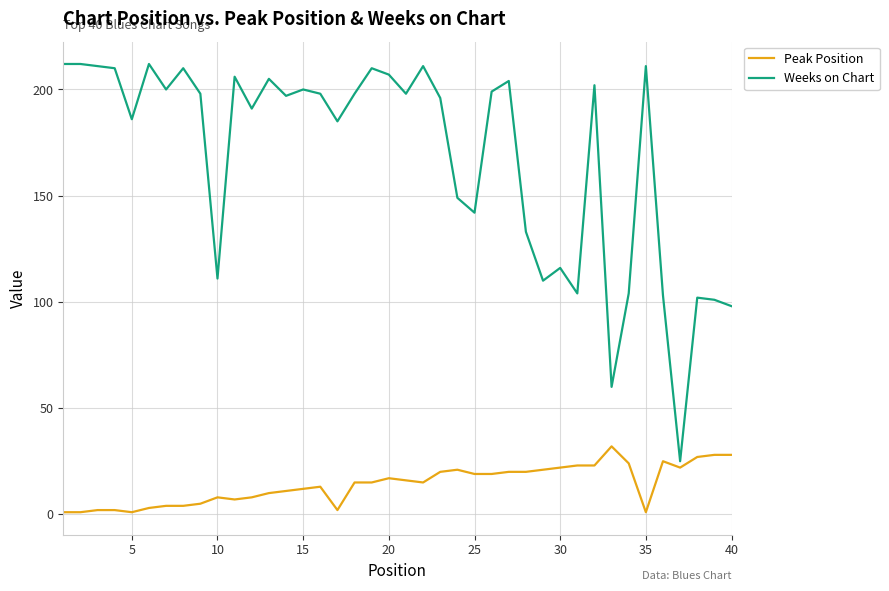

Rank the series by their maximum value, from lowest to highest.

Peak Position, Weeks on Chart